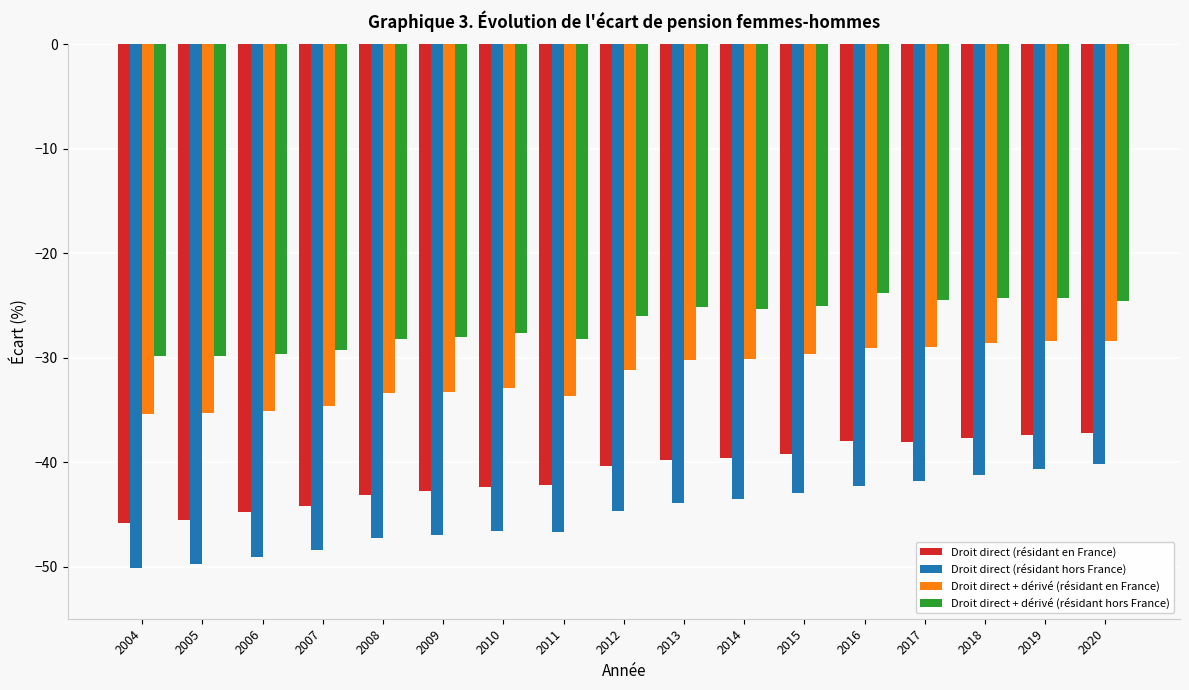

How many distinct data groups are displayed?

4